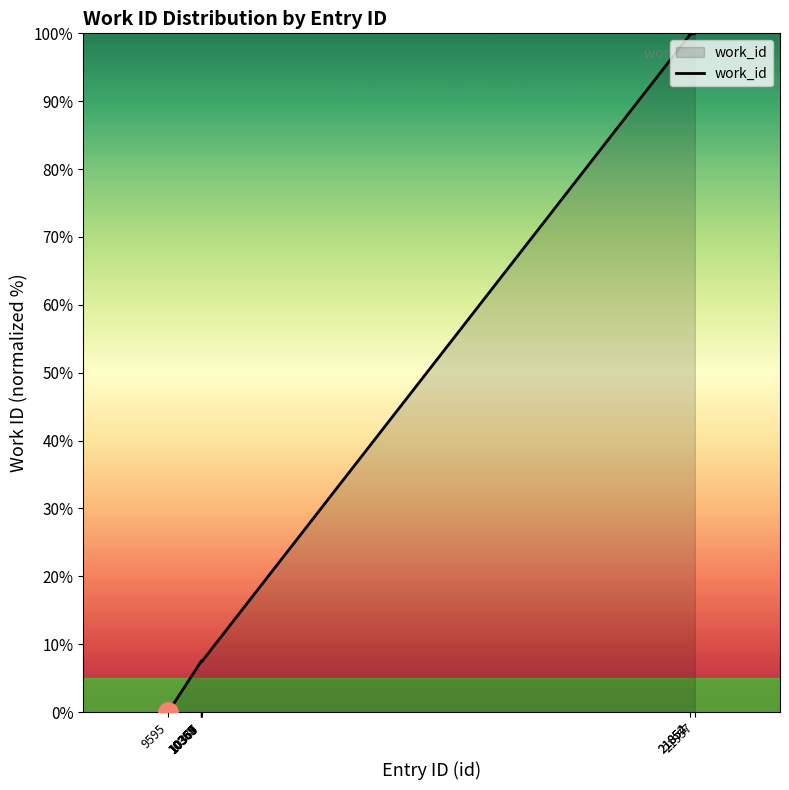

What is the maximum value shown in the chart?

100.0